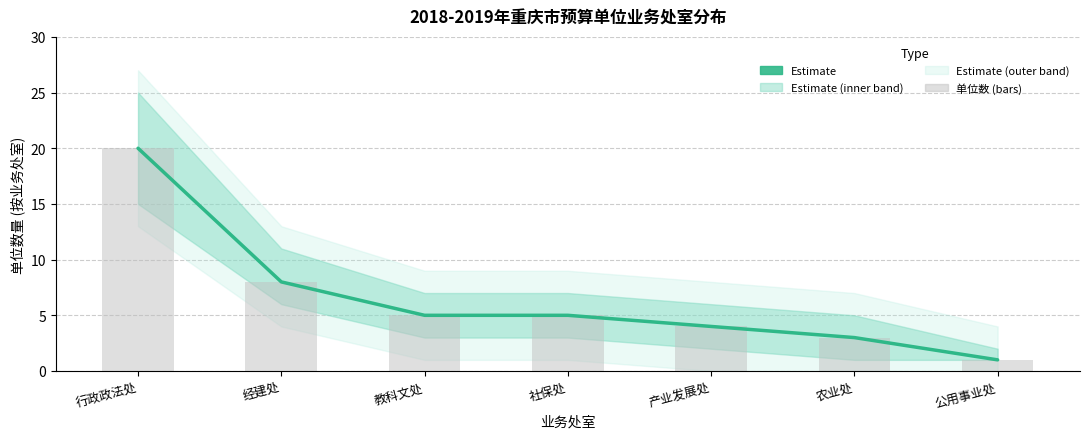

What is the label of the 2nd bar from the left?

经建处